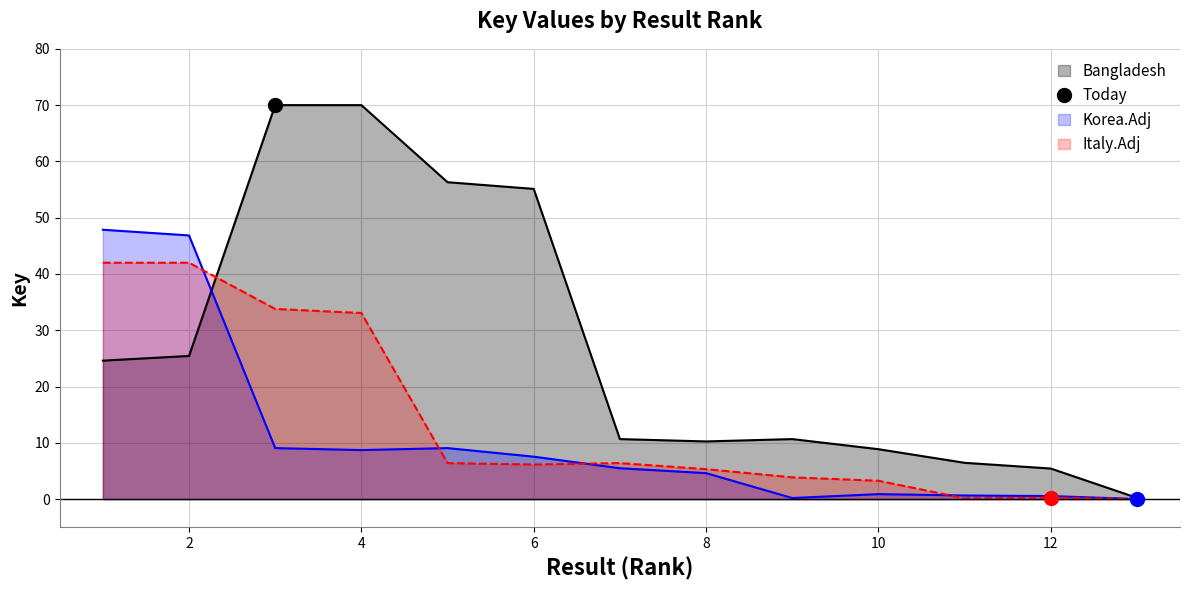

Is it true that the value at 12 is 5.4?

True